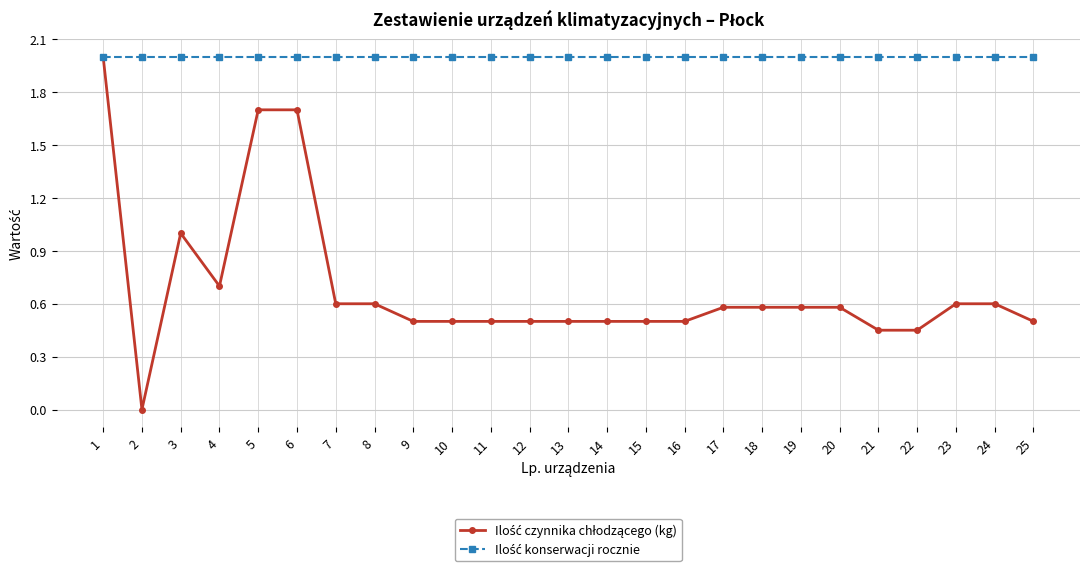

What is the spread (max minus min) of values at 4?

1.3